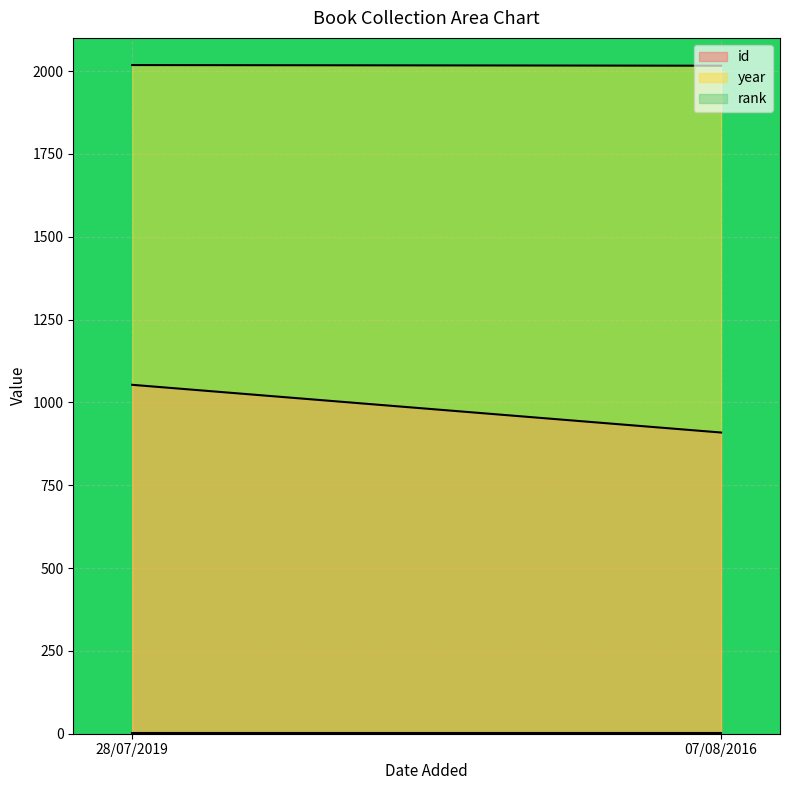

Which series has the largest total across all categories?

year